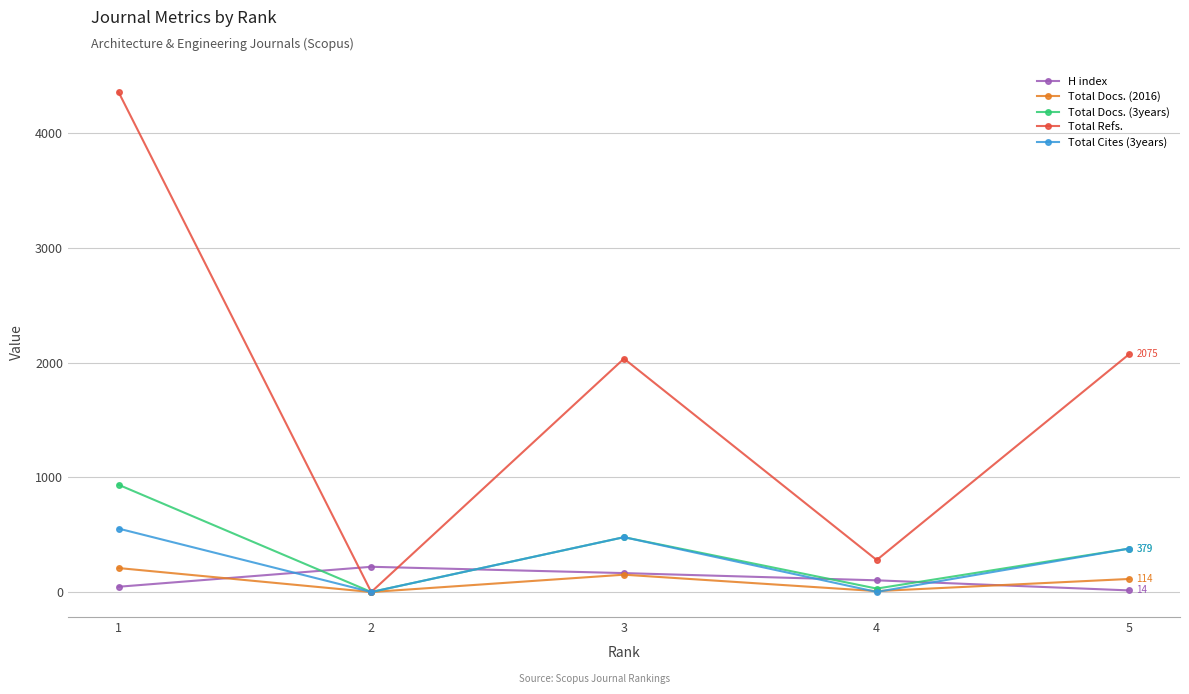

How many series are shown in this chart?

5